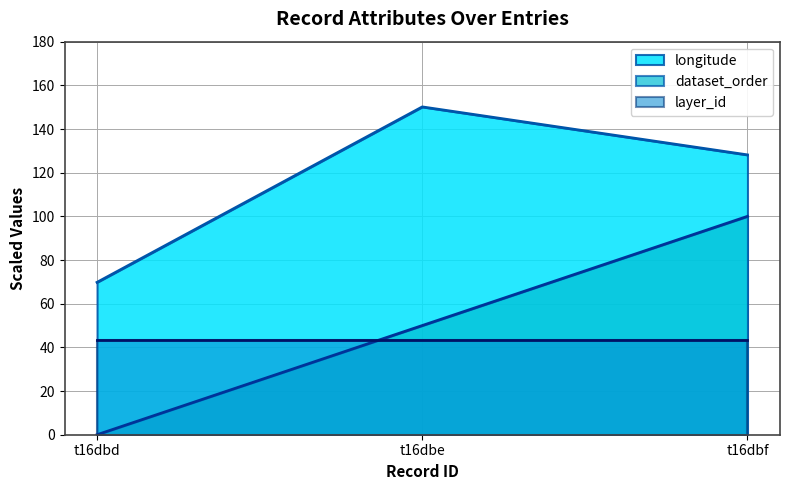

Read the layer_id value at t16dbe.

43.6